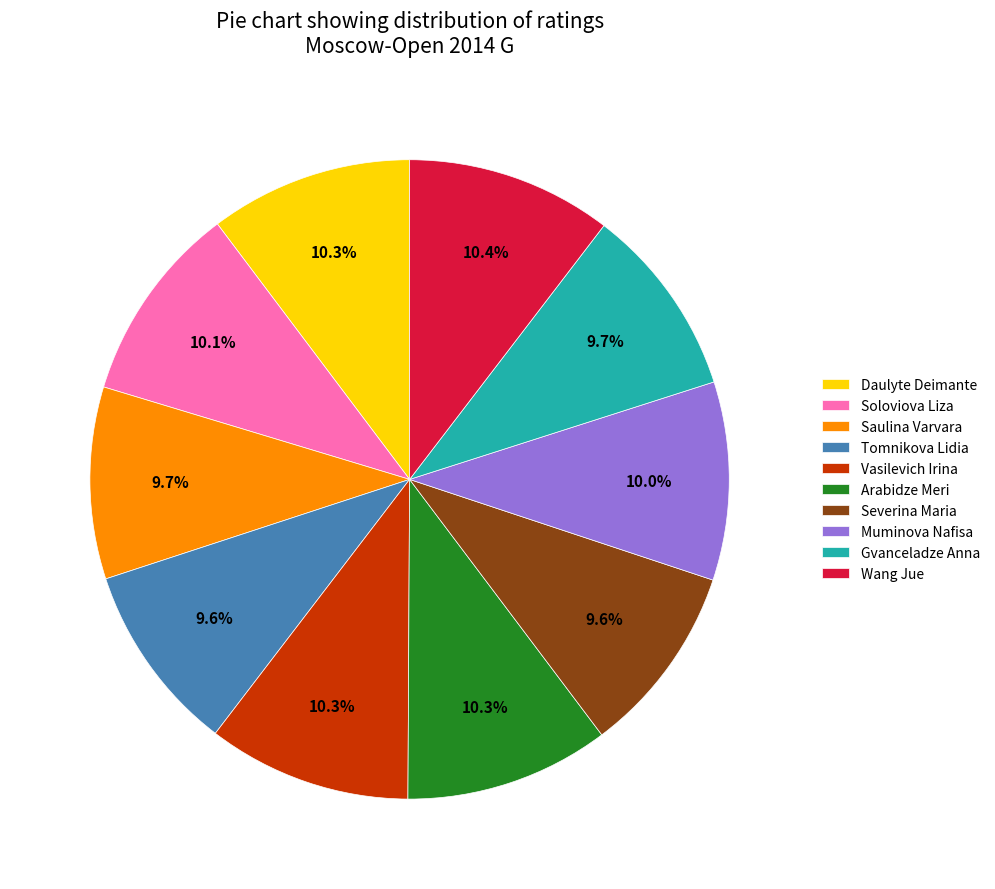

What percentage is NOT represented by Gvanceladze Anna?

90.3%